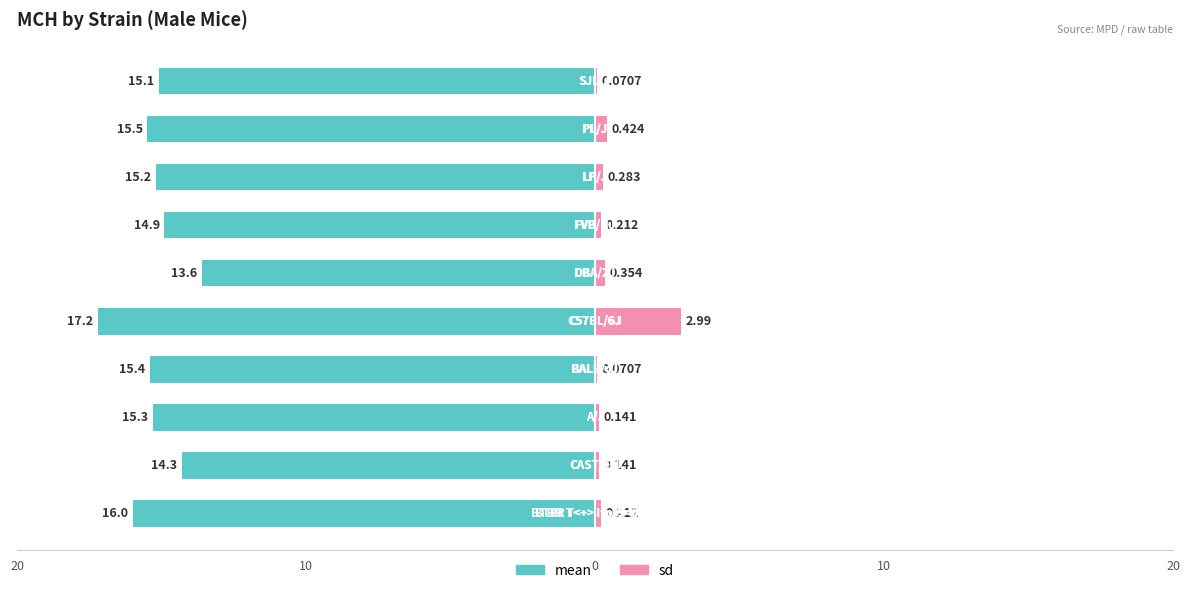

Is it true that mean equals 26.6 at 9?

False